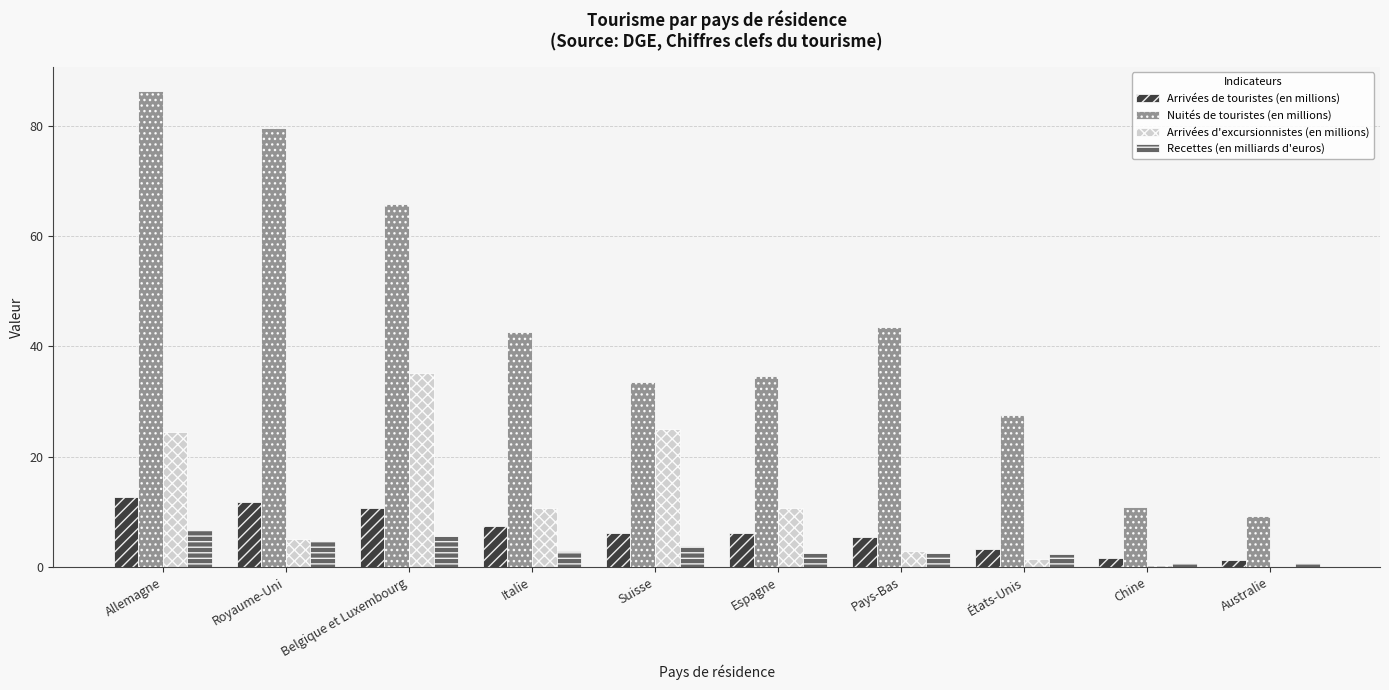

What is the maximum value for Arrivées d'excursionnistes (en millions)?

35.1